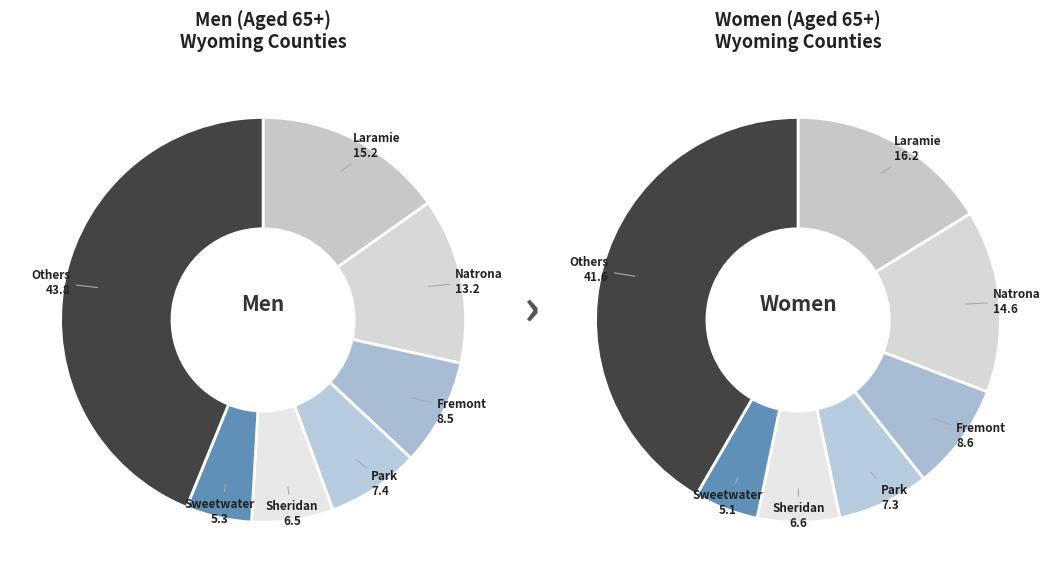

Does 3 account for over 50% of the chart?

No